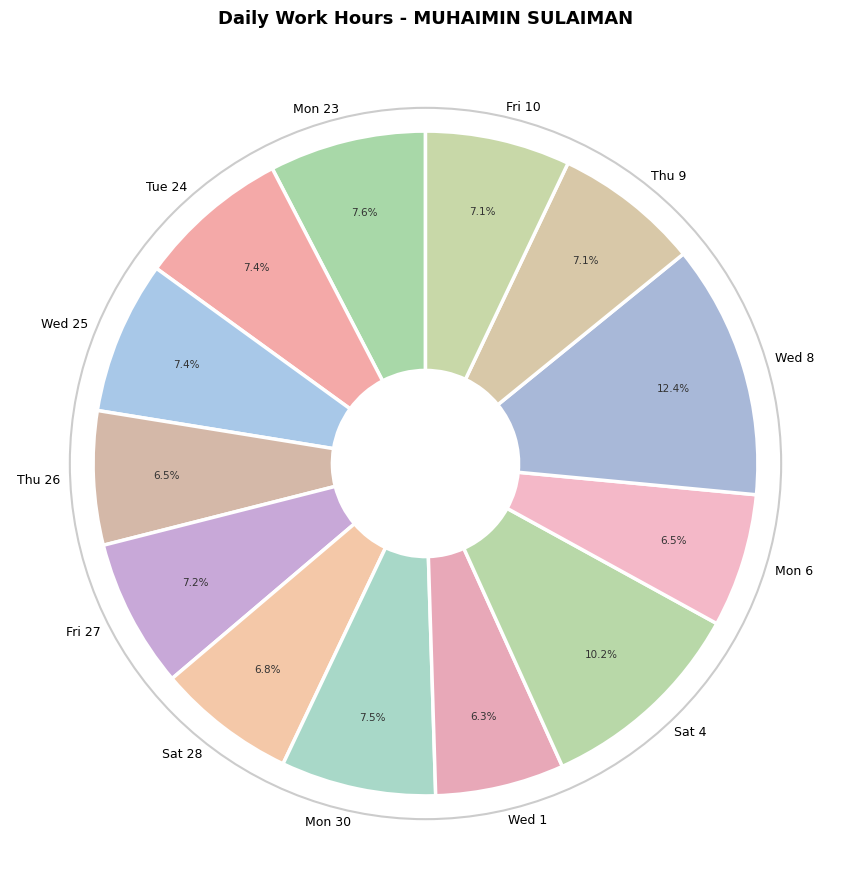

What is the ratio of the value at Fri 27 to the value at Sat 28?

1.1